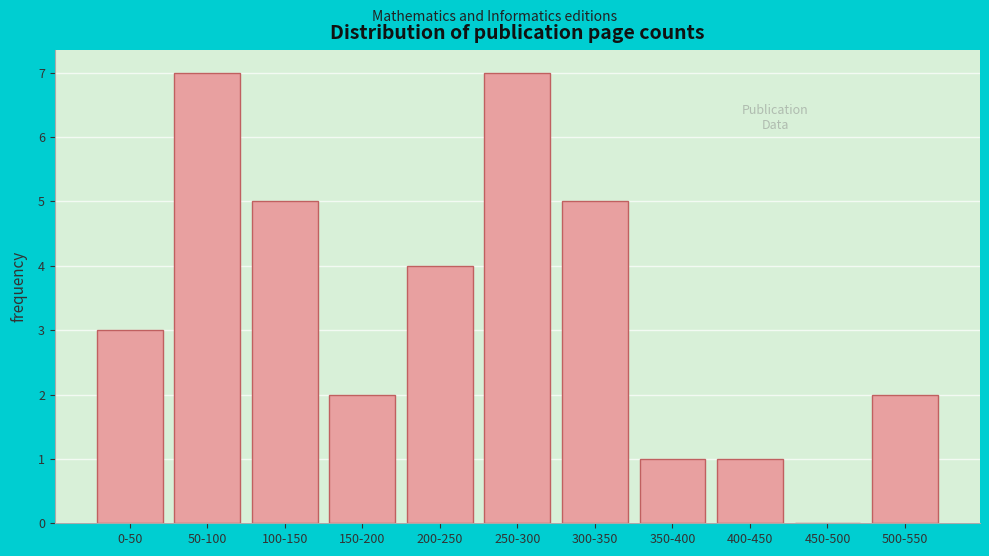

Reading left to right, list all the values displayed in this chart.

0-50=3	50-100=7	100-150=5	150-200=2	200-250=4	250-300=7	300-350=5	350-400=1	400-450=1	450-500=0	500-550=2